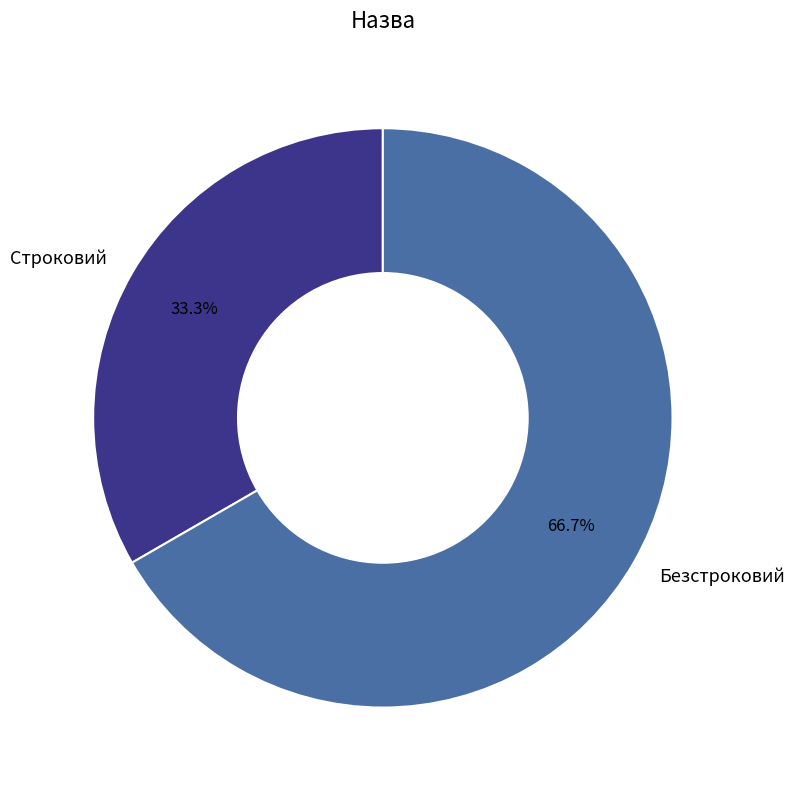

What percentage is the Строковий slice, to the nearest percent?

33%